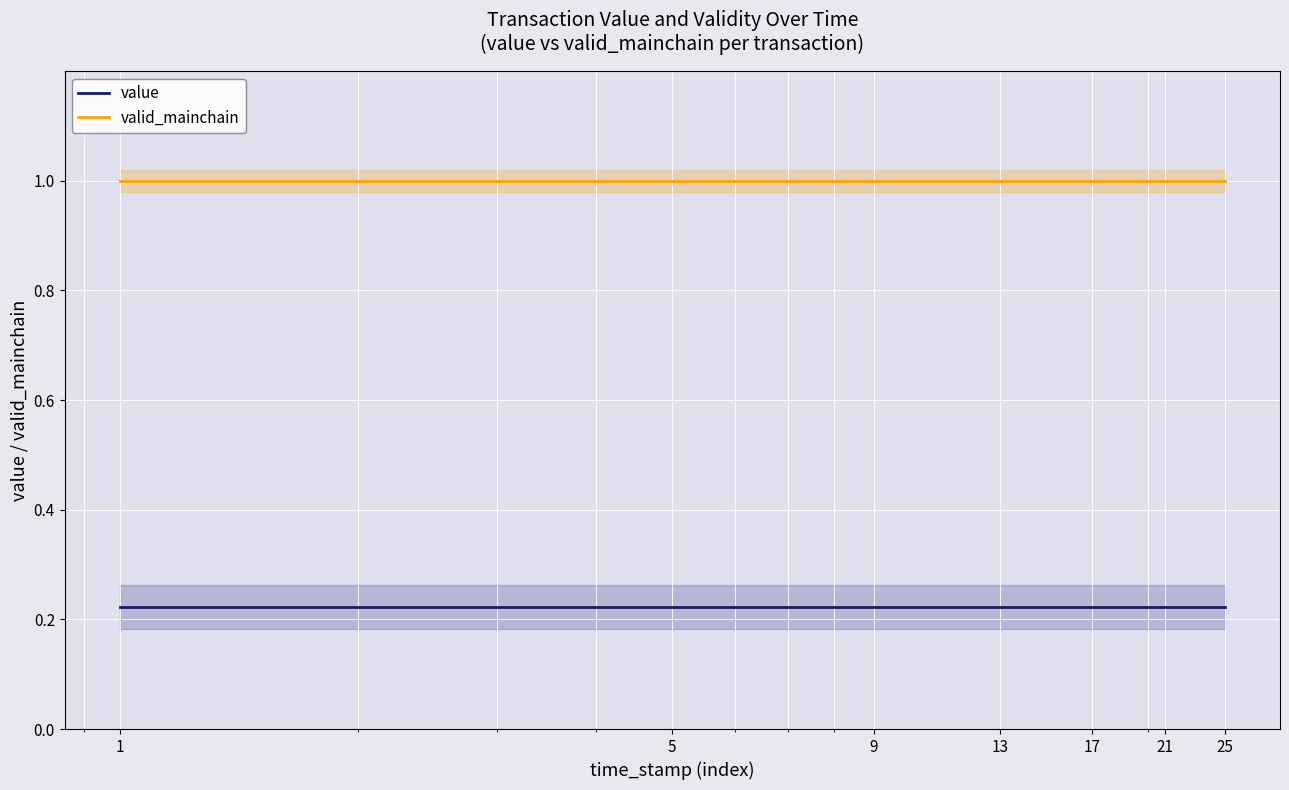

Does the chart display data point markers on the line(s)?

No